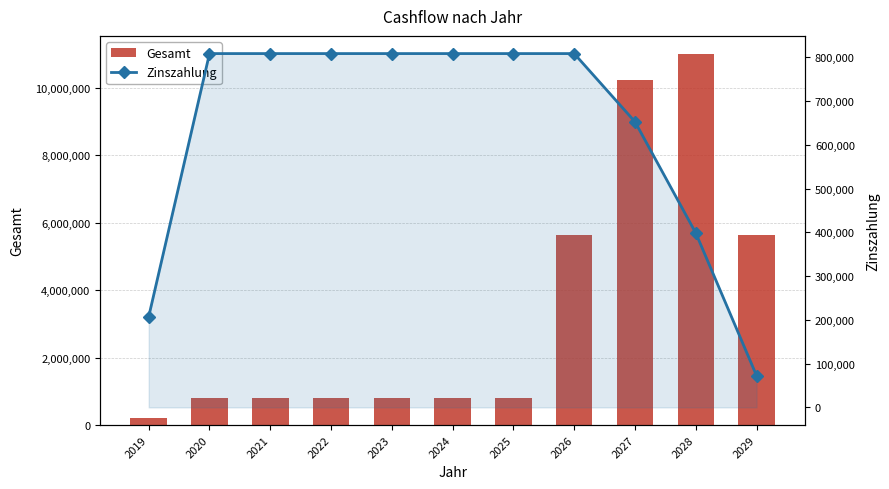

What is the value of the Gesamt bar at the 8th from the left?

5624871.2